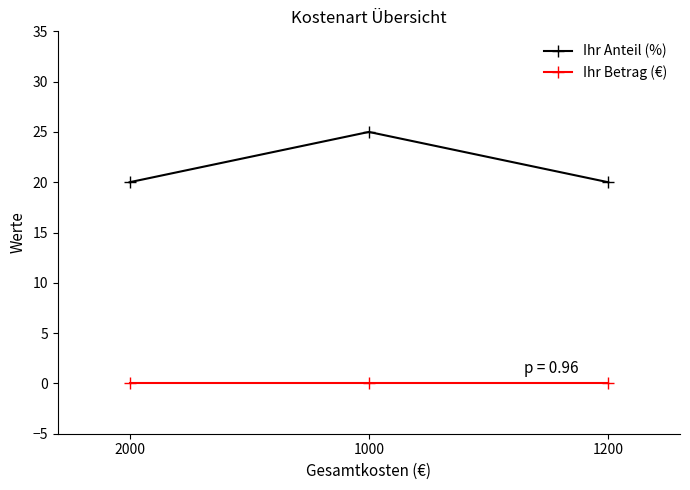

Reading left to right, list all the values displayed in this chart.

Ihr Anteil (%): 20	25	20
Ihr Betrag (€): 0	0	0